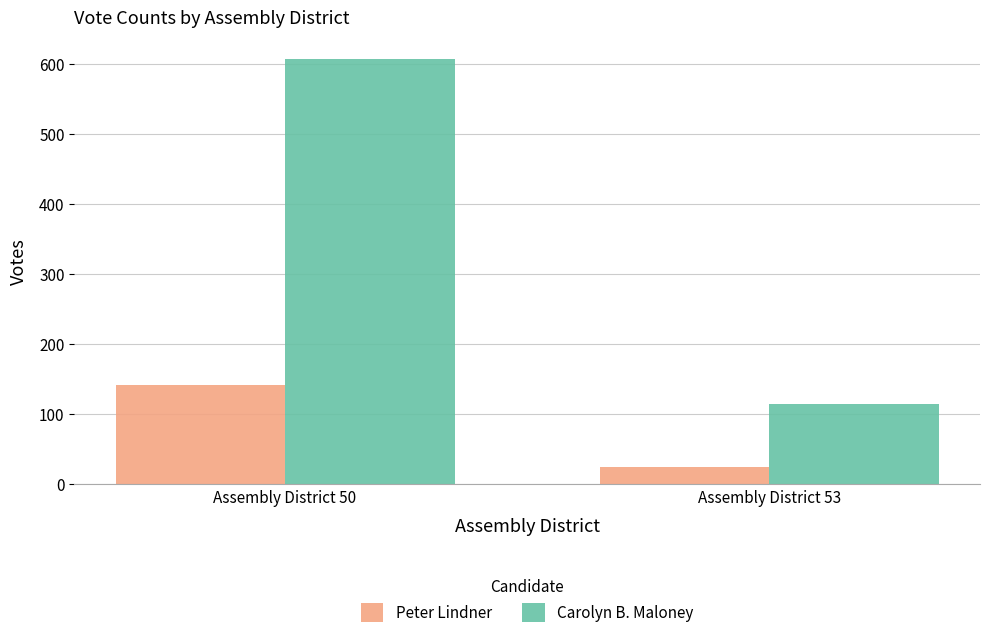

What is the value of the Peter Lindner bar at the 1st from the left?

142